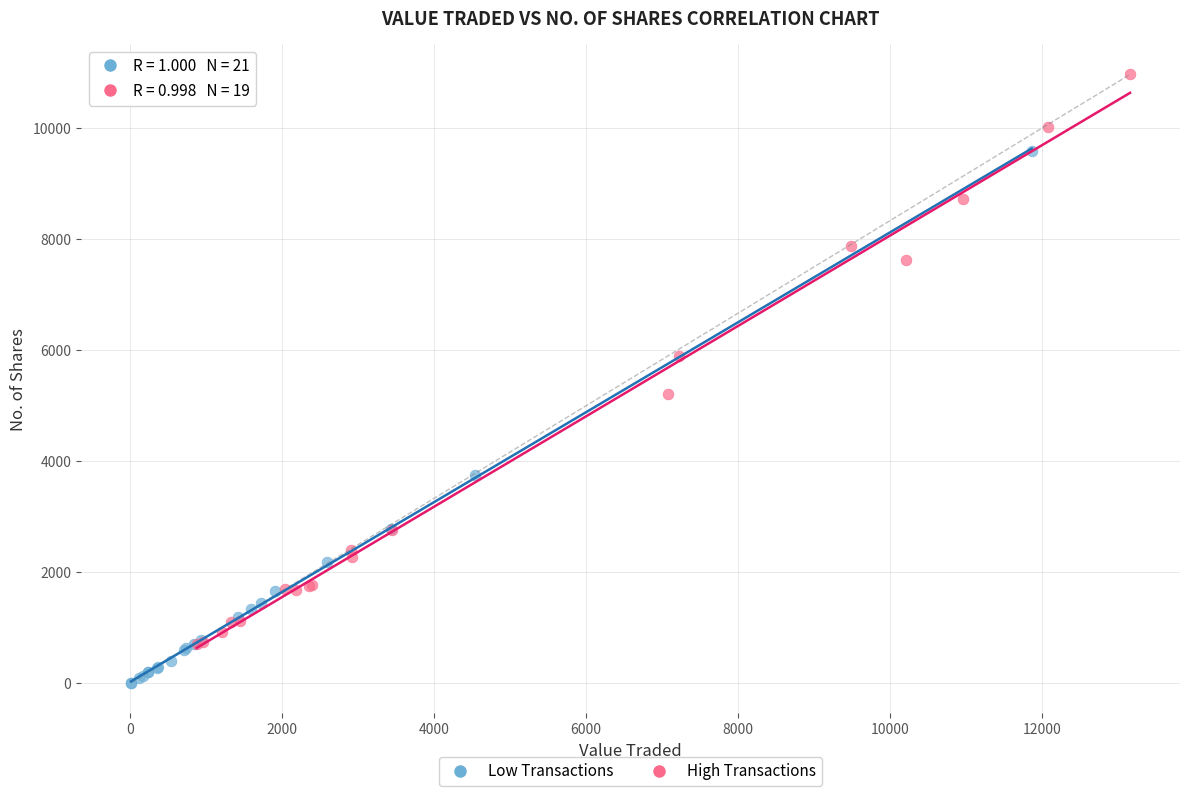

Which series reaches the maximum Y coordinate?

High Transactions